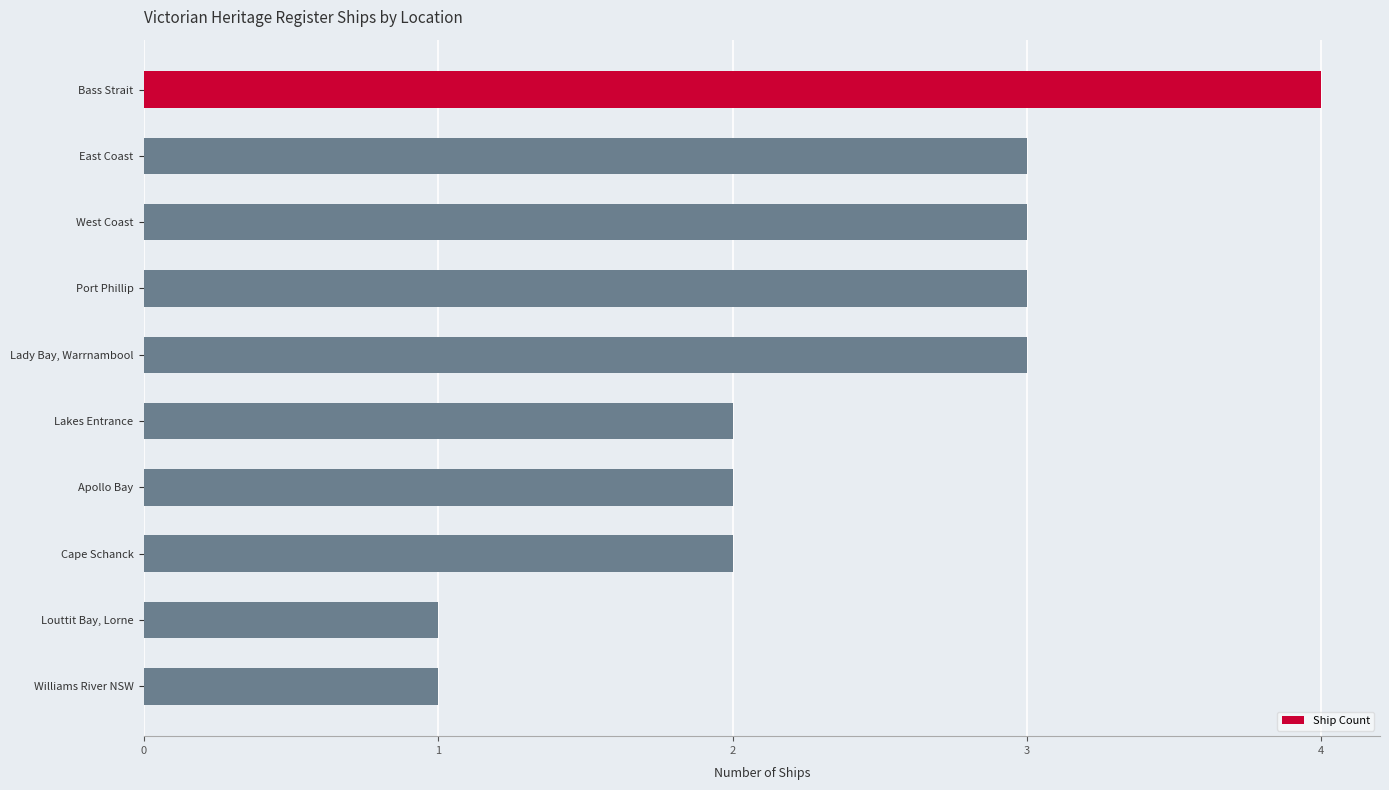

Between East Coast and Williams River NSW, which is larger?

East Coast